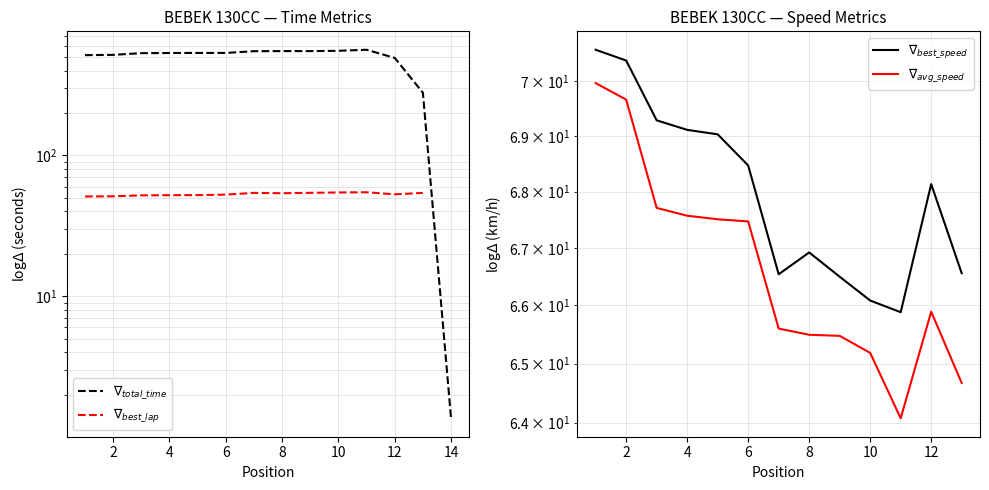

How many data points in $\nabla_{avg\_speed}$ are above 67?

6